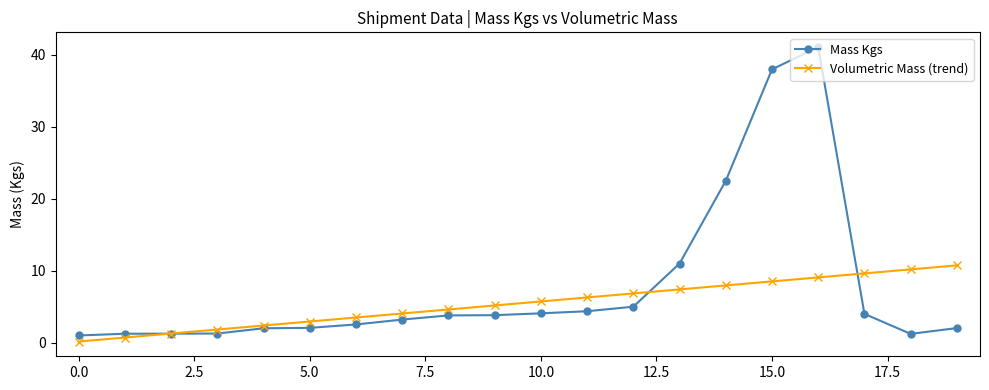

What is the maximum value for Volumetric Mass (trend)?

10.7